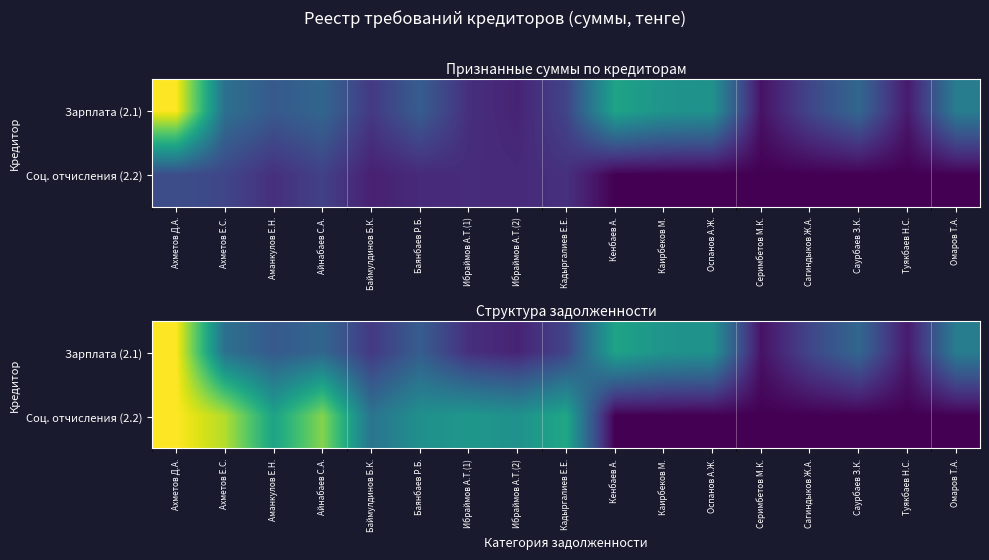

List the labels in order of Соц. отчисления (2.2) value, largest first.

Ахметов Д.А., Ахметов Е.С., Айнабаев С.А., Кадыргалиев Е.Е., Аманкулов Е.Н., Ибраймов А.Т.(1), Ибраймов А.Т.(2), Баянбаев Р.Б., Баймулдинов Б.К., Кенбаев А., Каирбеков М., Оспанов А.Ж., Серимбетов М.К., Сагиндыков Ж.А., Саурбаев З.К., Туякбаев Н.С., Омаров Т.А.